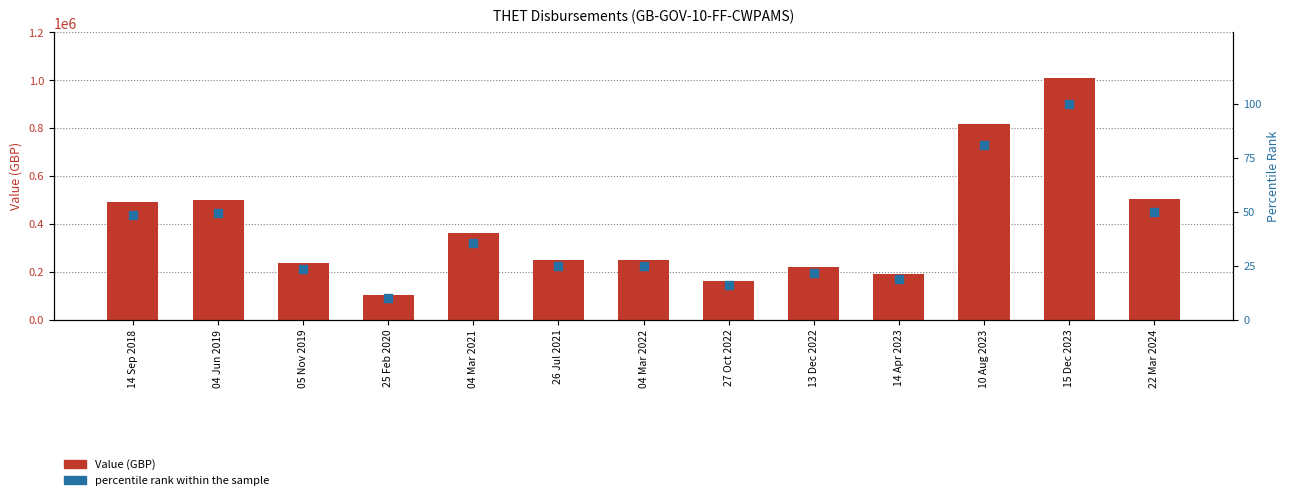

What is the total value across all series at 13 Dec 2022?

220030.8